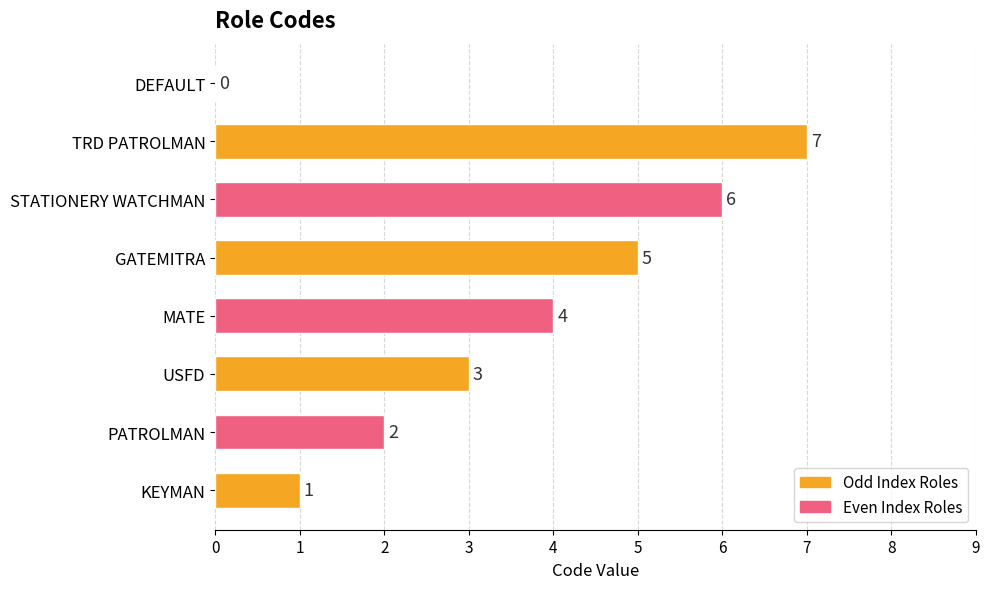

What is the sum of the values at DEFAULT and GATEMITRA?

5